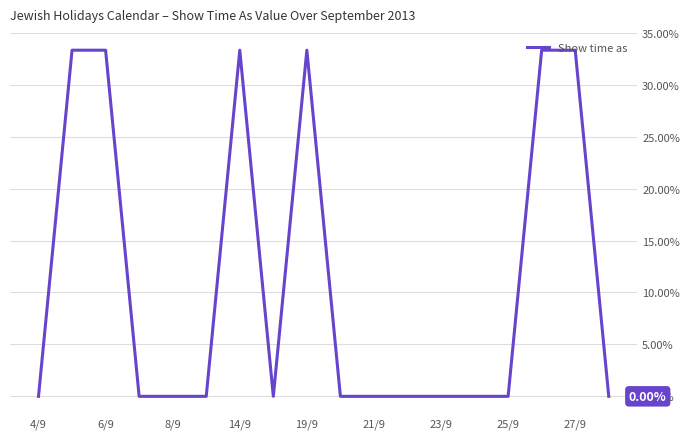

Count the number of categories in the chart.

18